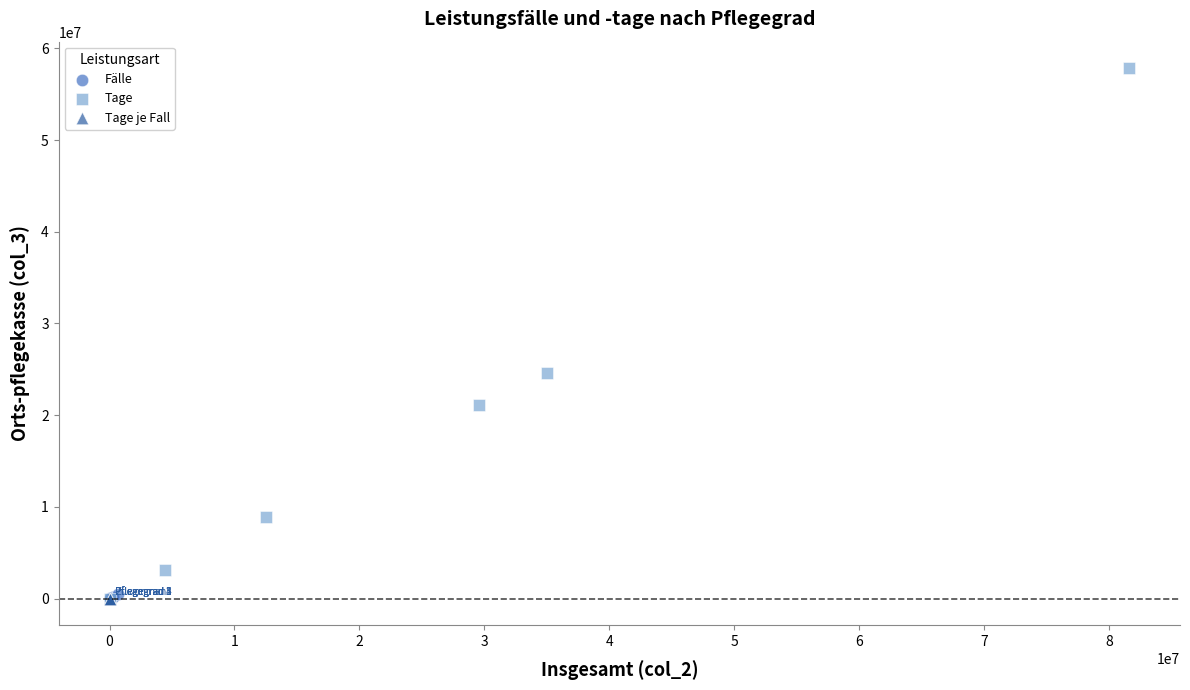

Which series contains the highest Y value?

Tage